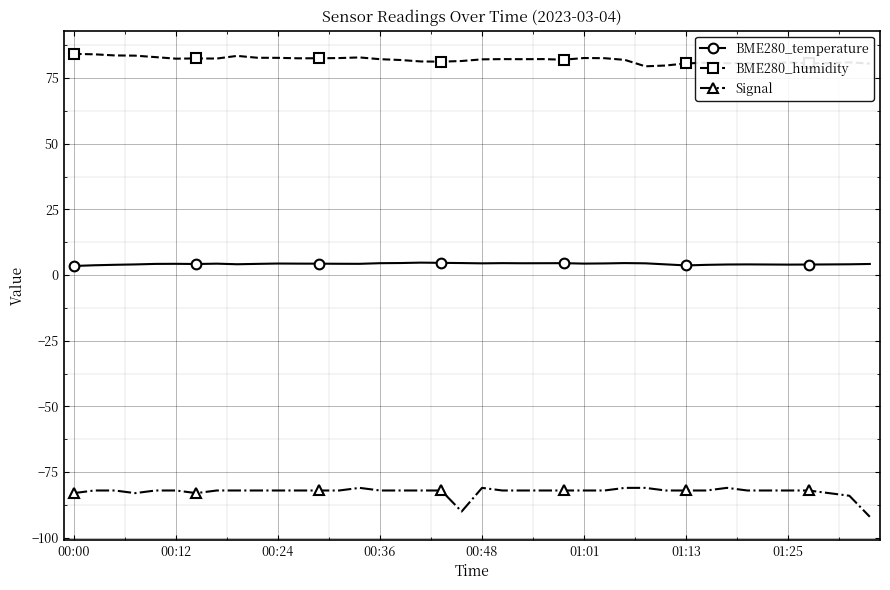

Which series has the largest total across all categories?

BME280_humidity